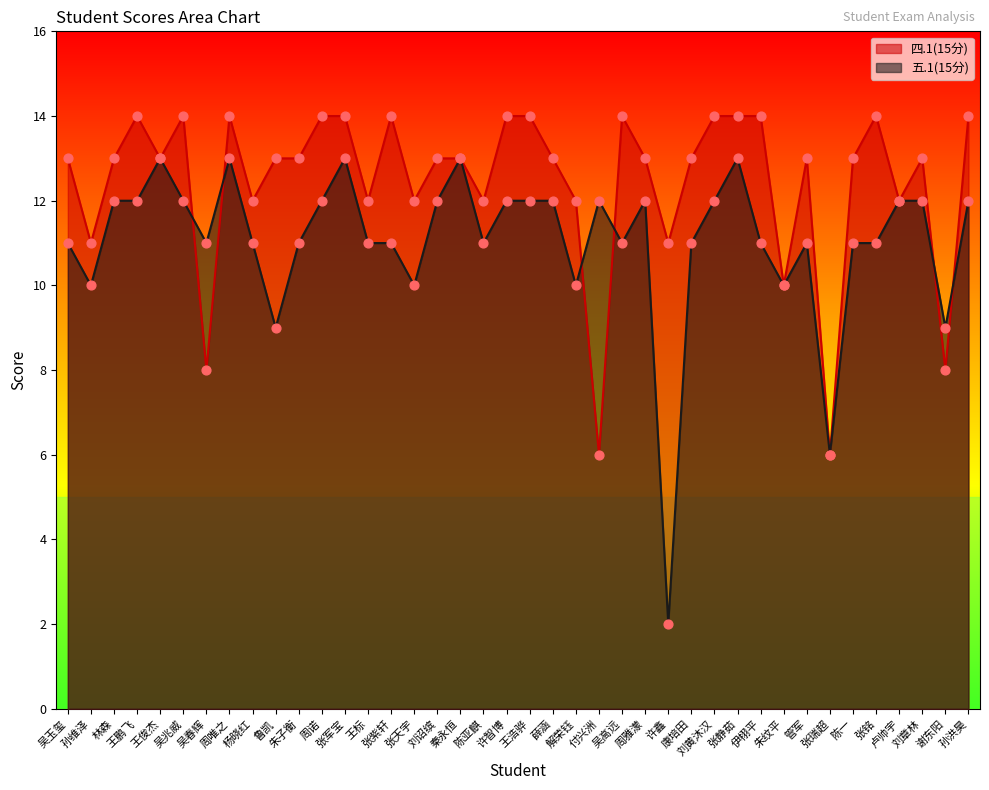

At how many categories does at least one series exceed 13?

14